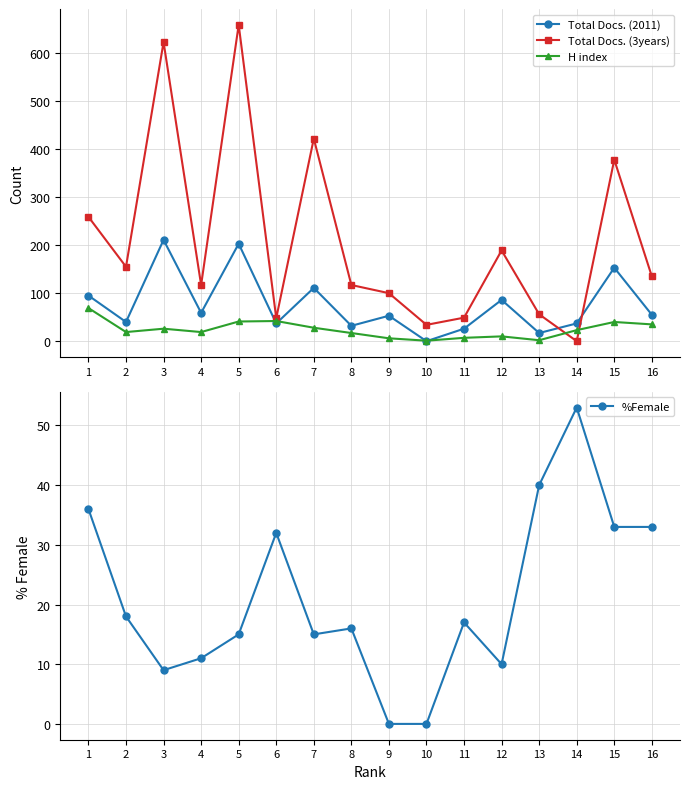

Which category has the highest value across all series?

5